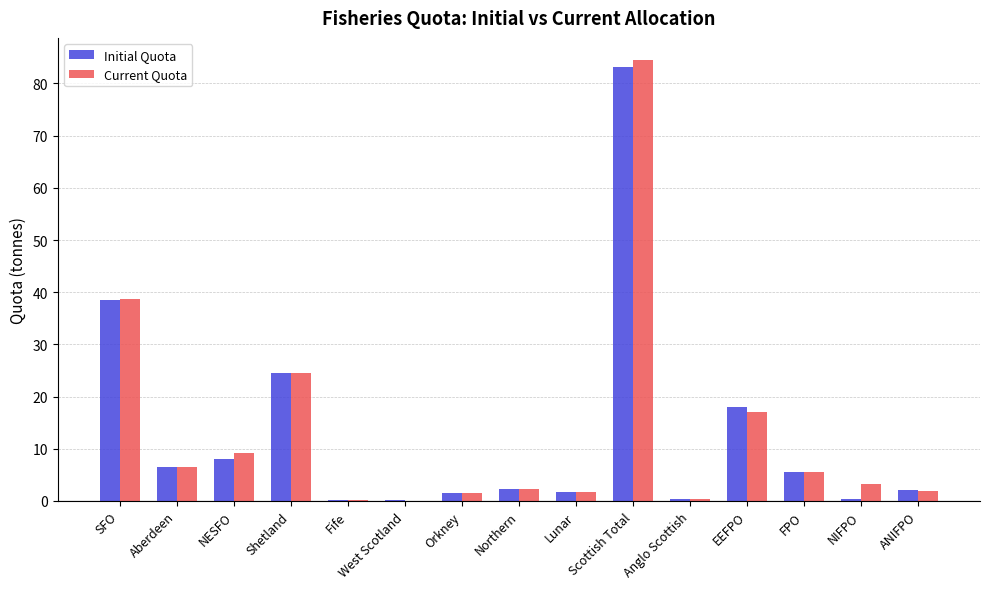

The Current Quota series shows 84.5 at Scottish Total. True or false?

True